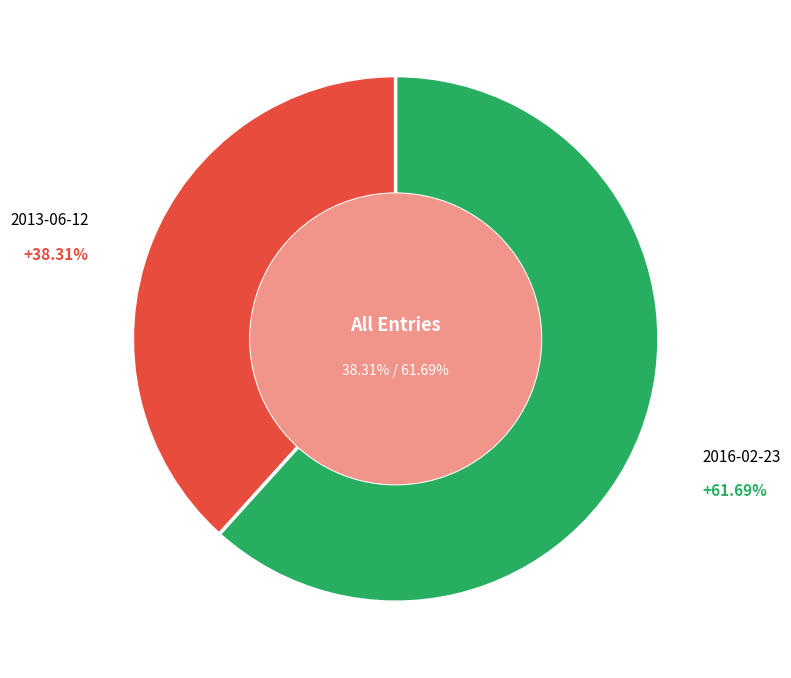

What is the change in value from 2013-06-12 to 2016-02-23?

+5198